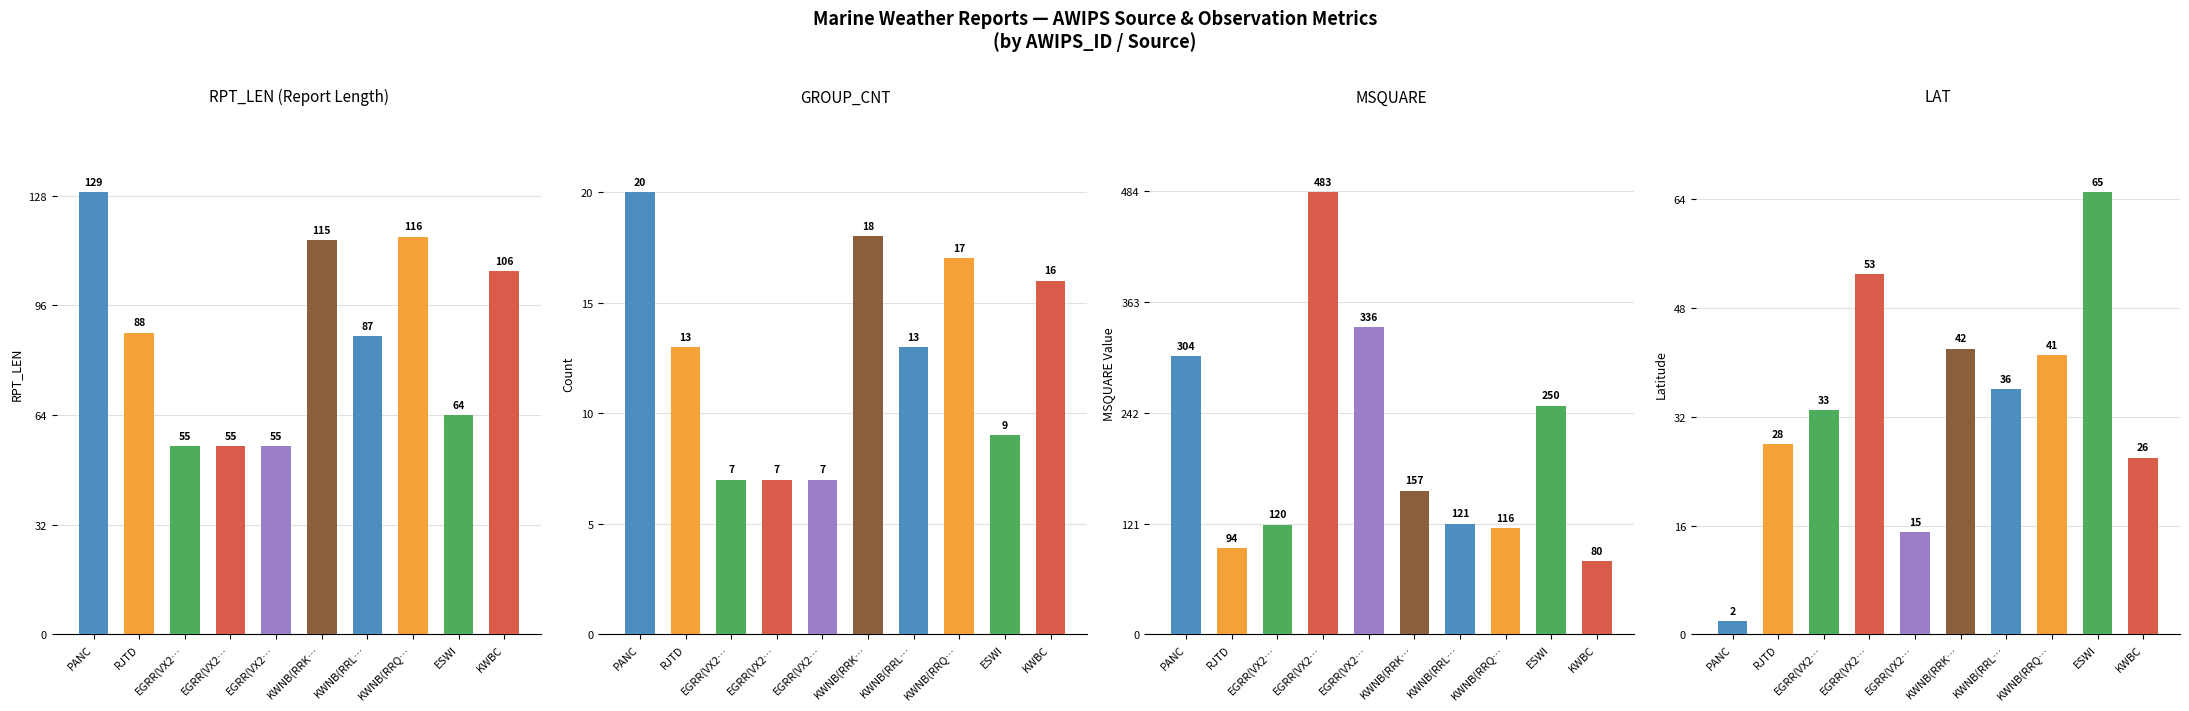

The MSQUARE series shows 121 at 4. True or false?

False